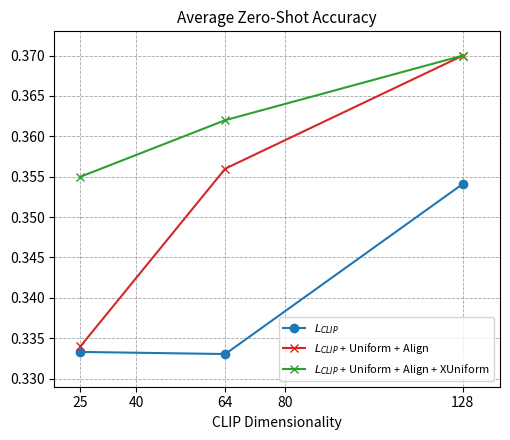

How many lines are shown in the chart?

3